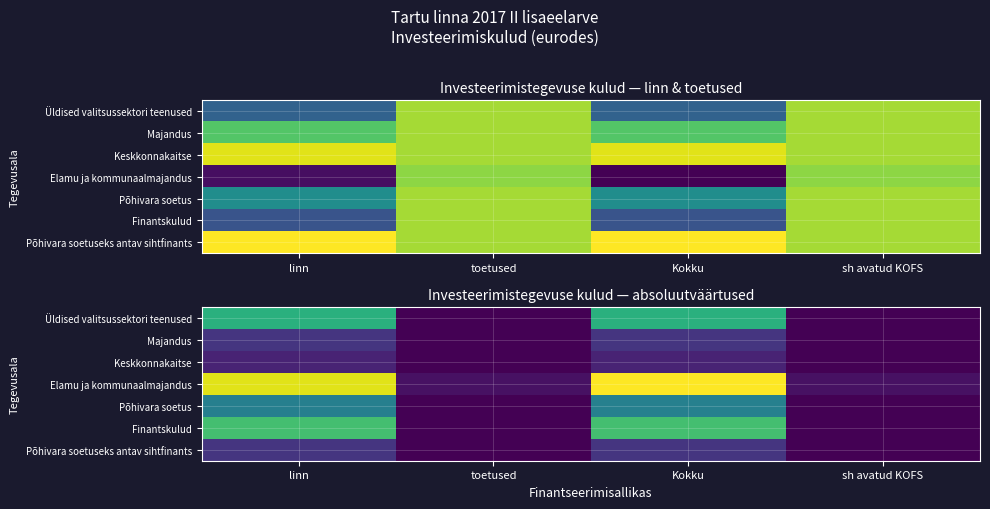

What is the total value across all series at linn?

936900